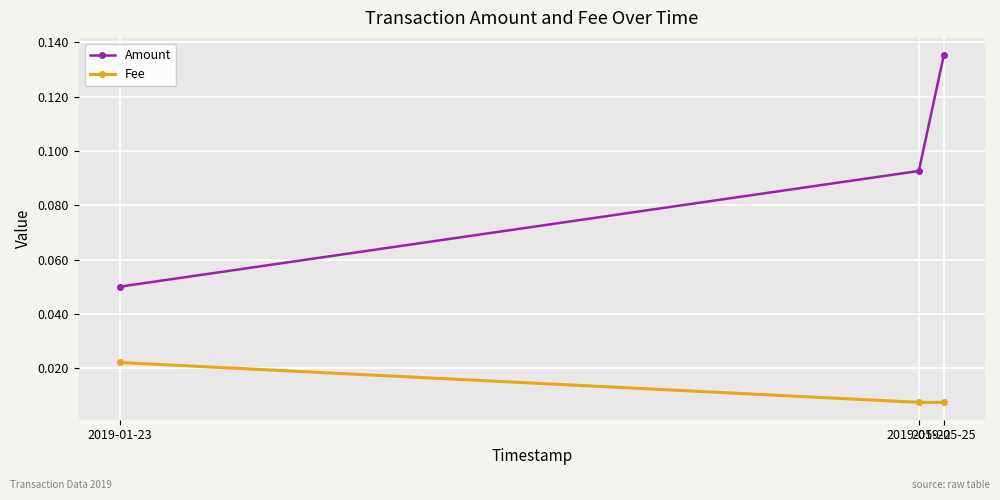

Rank the series by their average value, from highest to lowest.

Amount, Fee